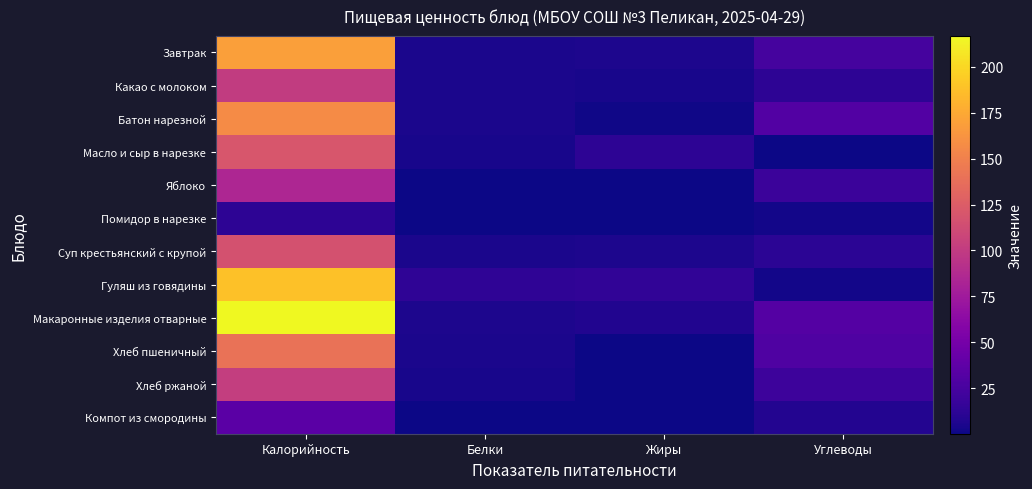

Reading right to left, what are all the values shown in this chart?

Завтрак: Углеводы=24.0	Жиры=5.9	Белки=5.0	Калорийность=168.9
Какао с молоком: Углеводы=12.5	Жиры=3.5	Белки=4.7	Калорийность=100.4
Батон нарезной: Углеводы=30.8	Жиры=1.7	Белки=4.5	Калорийность=157.0
Масло и сыр в нарезке: Углеводы=0.1	Жиры=12.1	Белки=3.6	Калорийность=119.8
Яблоко: Углеводы=19.0	Жиры=0.6	Белки=0.8	Калорийность=84.0
Помидор в нарезке: Углеводы=2.3	Жиры=0.1	Белки=0.7	Калорийность=12.8
Суп крестьянский с крупой: Углеводы=11.3	Жиры=5.8	Белки=5.0	Калорийность=116.9
Гуляш из говядины: Углеводы=2.1	Жиры=14.0	Белки=13.5	Калорийность=188.3
Макаронные изделия отварные: Углеводы=31.8	Жиры=7.4	Белки=5.6	Калорийность=216.9
Хлеб пшеничный: Углеводы=29.5	Жиры=0.5	Белки=4.6	Калорийность=140.6
Хлеб ржаной: Углеводы=20.0	Жиры=0.7	Белки=4.0	Калорийность=102.5
Компот из смородины: Углеводы=8.4	Жиры=0.1	Белки=0.3	Калорийность=35.5